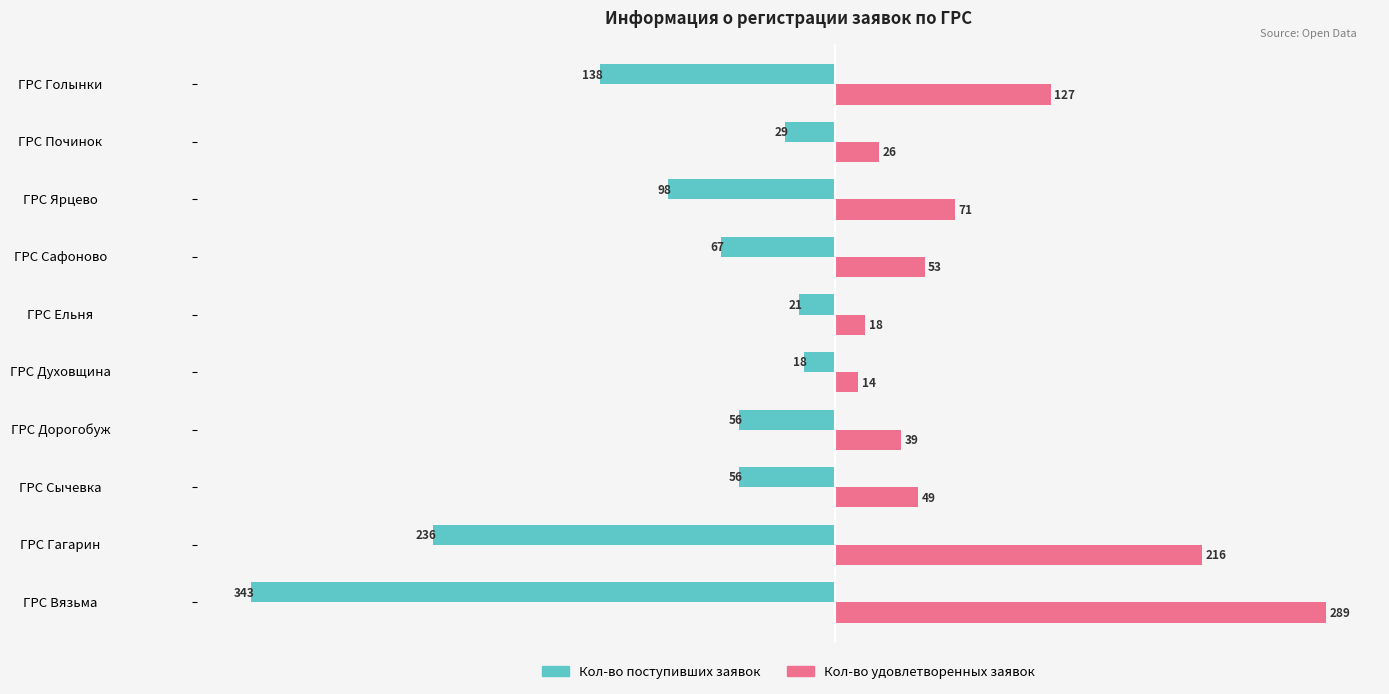

How many values in the Кол-во удовлетворенных заявок series are below 53?

5